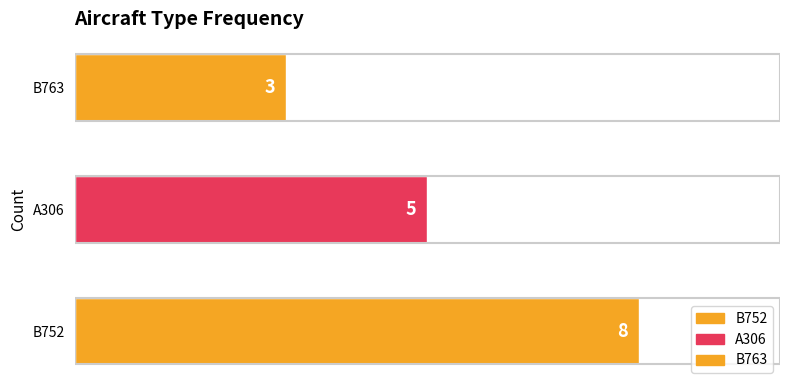

Rank the categories by value from lowest to highest.

B763, A306, B752